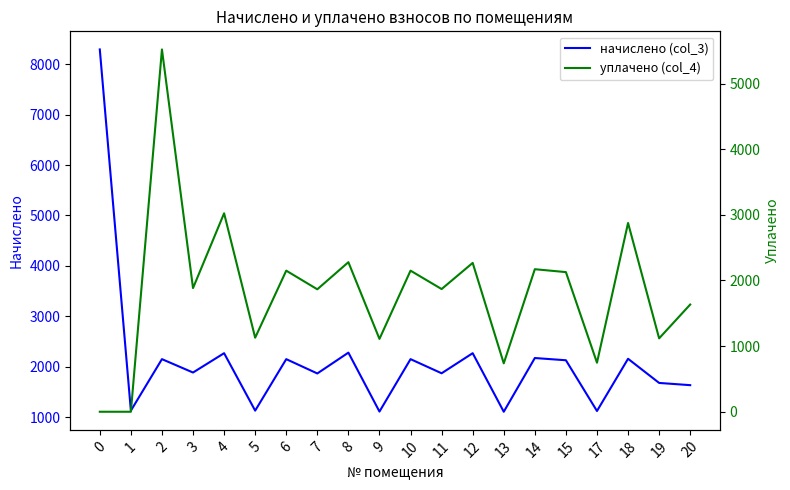

What is the difference between the начислено (col_3) values at 2 and 7?

283.9